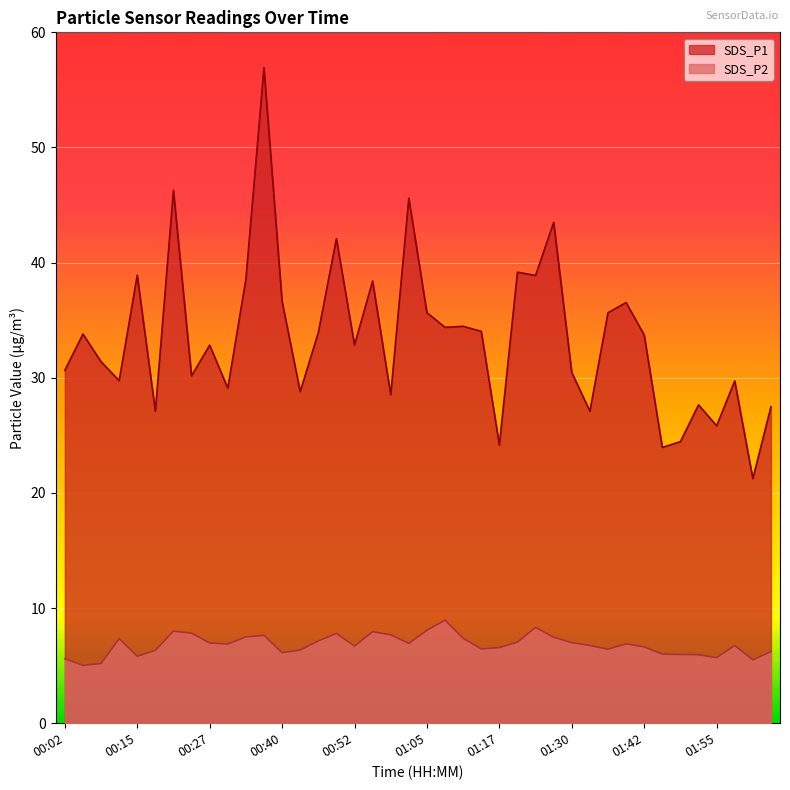

At which category does SDS_P2 reach its first local valley?

00:05